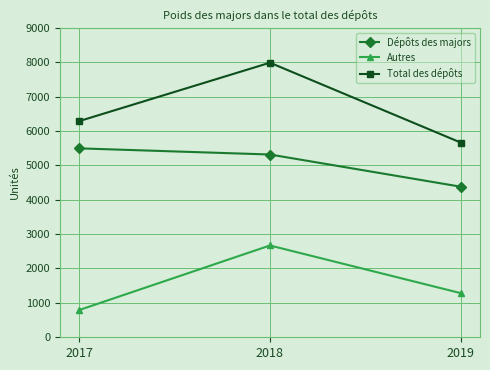

Which series changed the most between 2017 and 2019?

Dépôts des majors